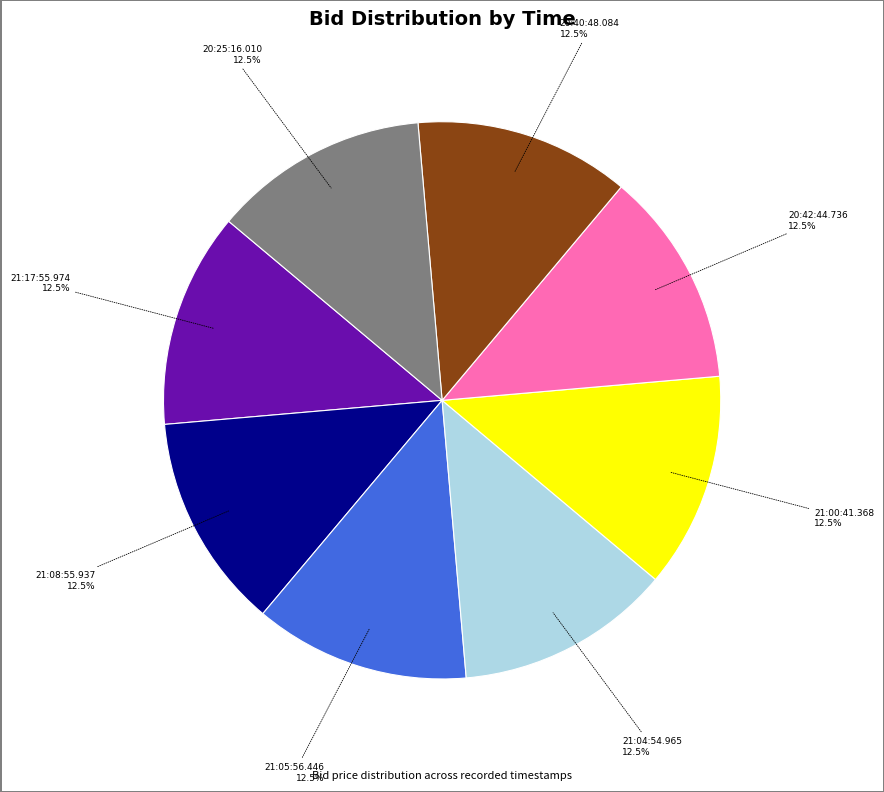

Does 21:00:41.368 represent more than half of the total?

No